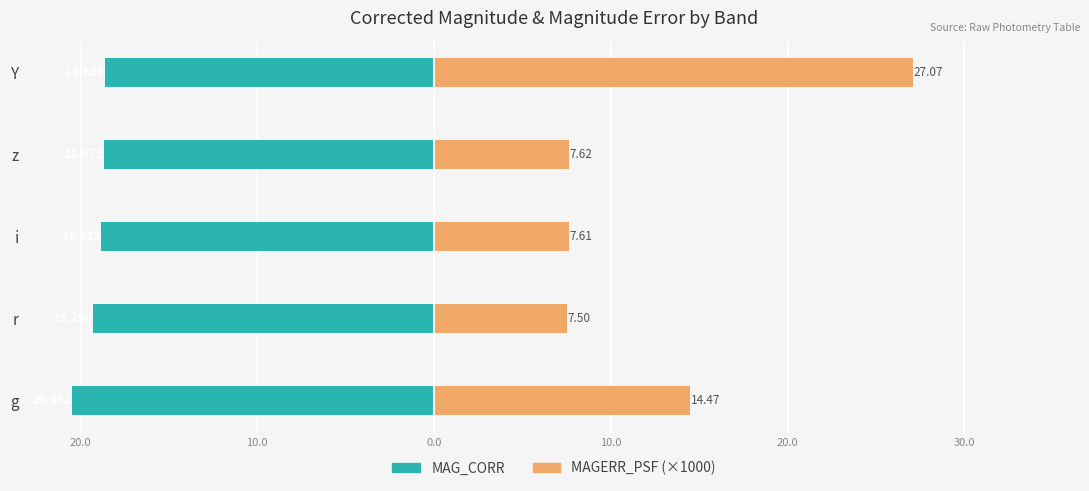

What is the maximum value for MAGERR_PSF (×1000)?

27.1